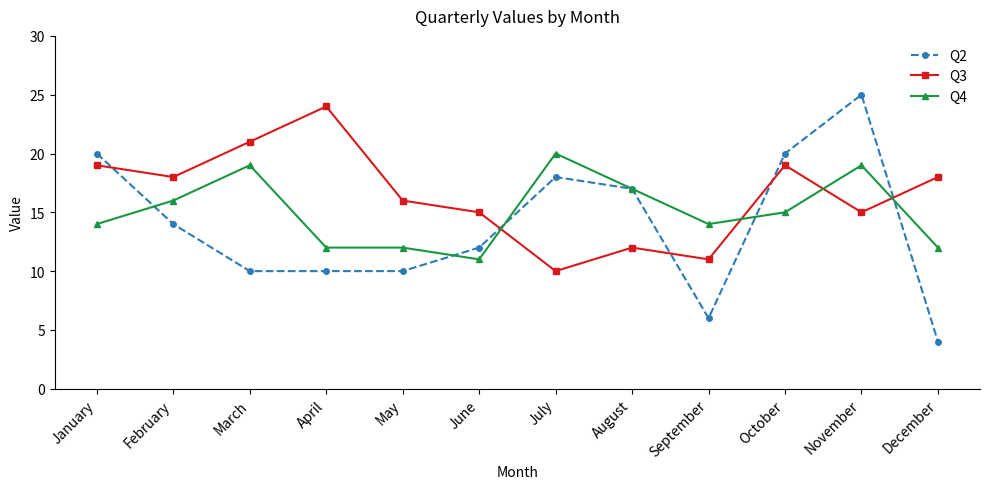

Is it true that Q2 equals 4 at December?

True